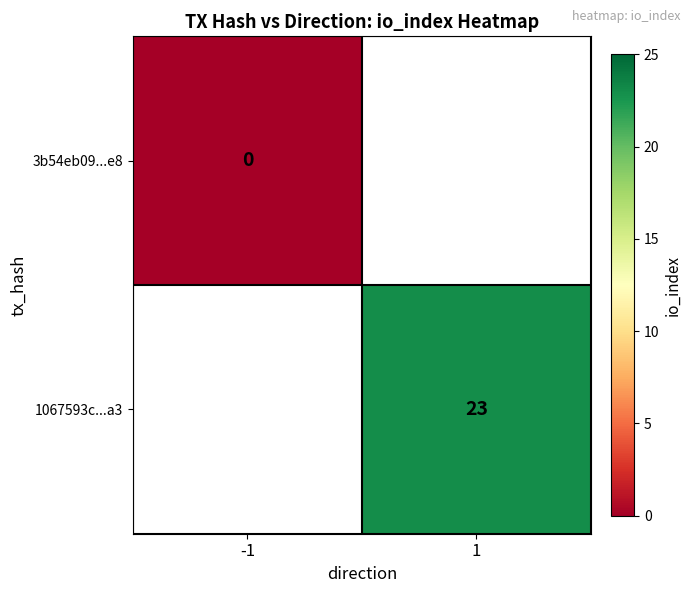

Between 1 and -1, which is larger?

-1